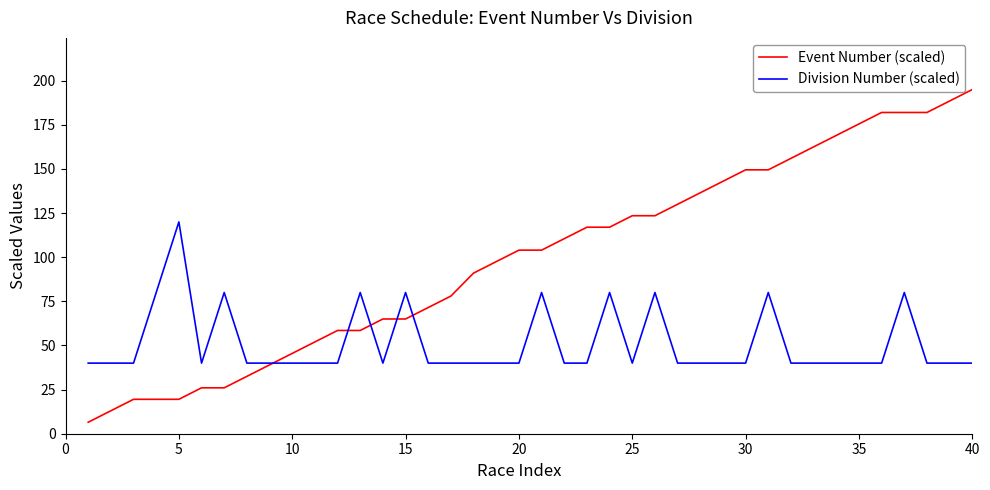

Which series has the largest range (max minus min)?

Event Number (scaled)